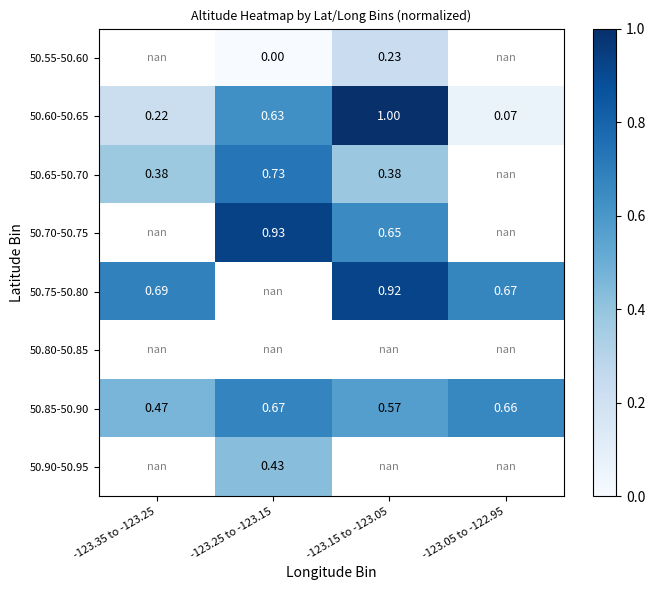

At which label is 50.60-50.65 closest to 0?

-123.05 to -122.95